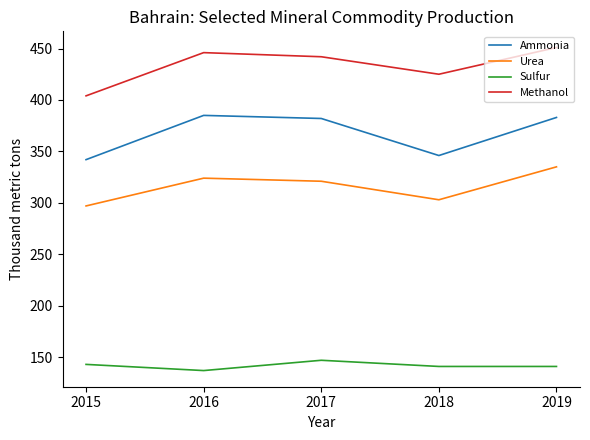

What is the minimum value shown in the chart?

137